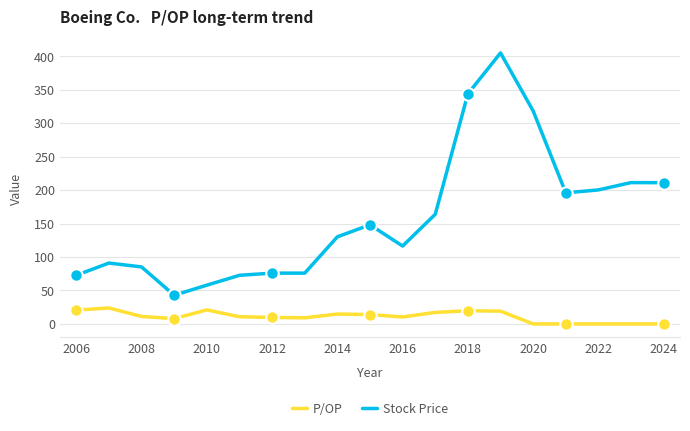

What is the difference between the maximum and minimum values in the Stock Price series?

362.1